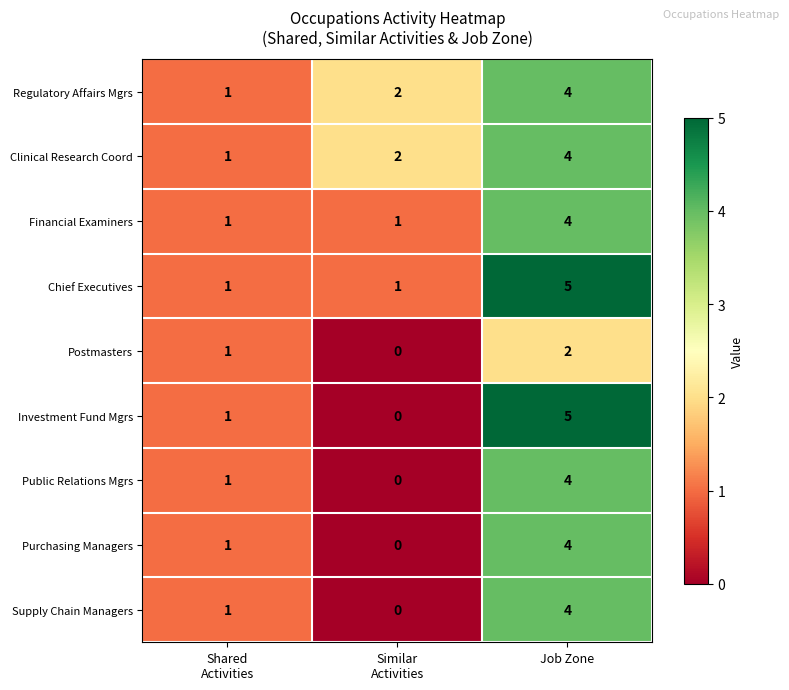

The Purchasing Managers series shows 4 at Job Zone. True or false?

True